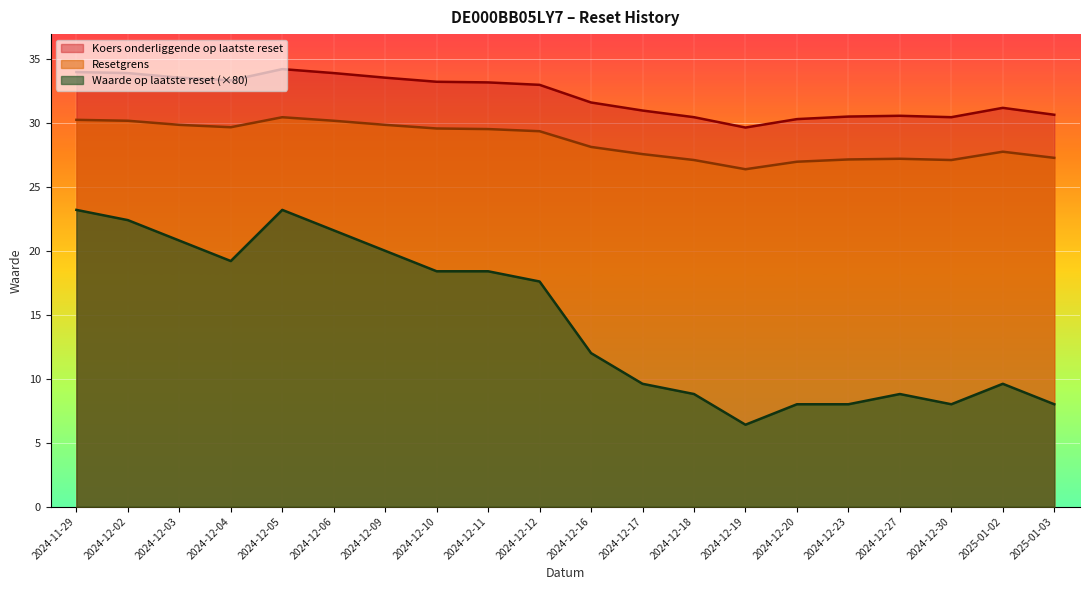

Which has a higher value, 2024-12-06 or 2024-12-03?

2024-12-06